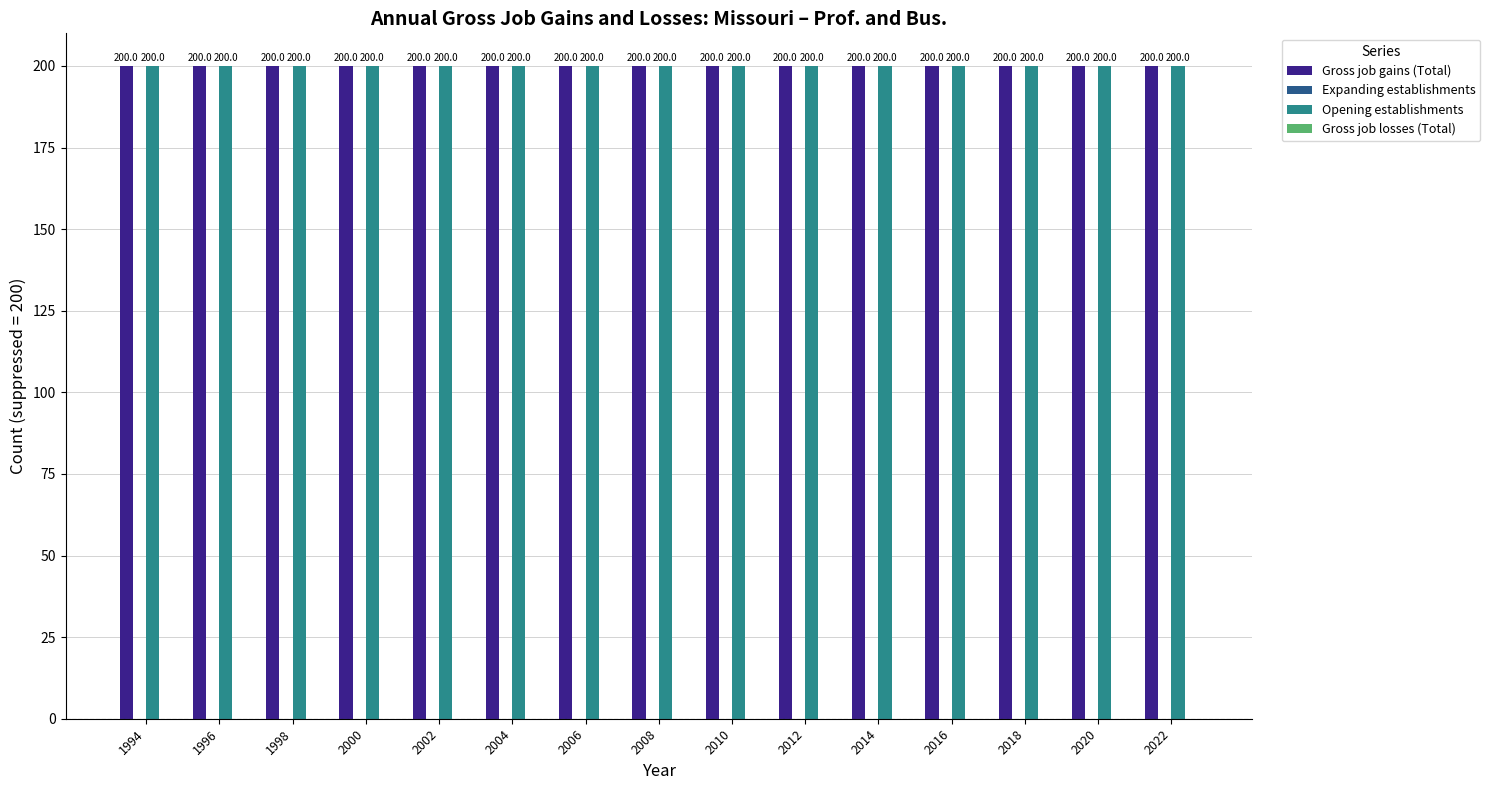

What is the total value across all series at 2020?

400